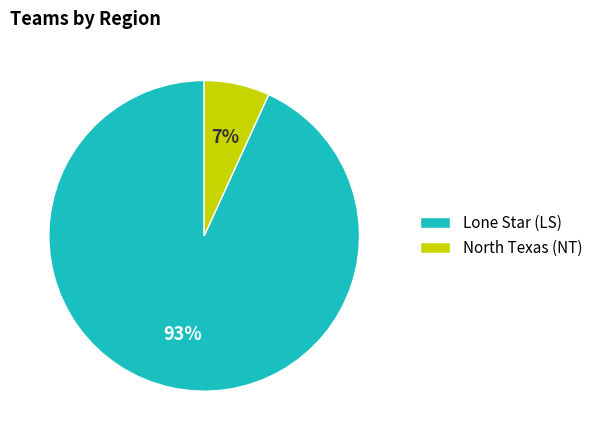

Which slice is the largest?

Lone Star (LS)